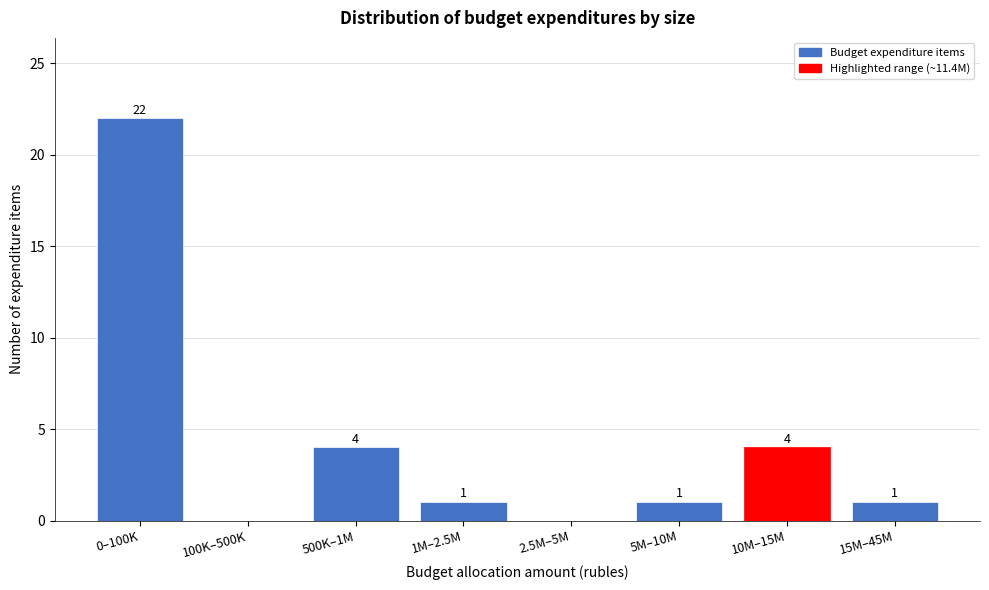

Reading right to left, transcribe all the data shown in this chart.

15M–45M=1	10M–15M=4	5M–10M=1	2.5M–5M=0	1M–2.5M=1	500K–1M=4	100K–500K=0	0–100K=22